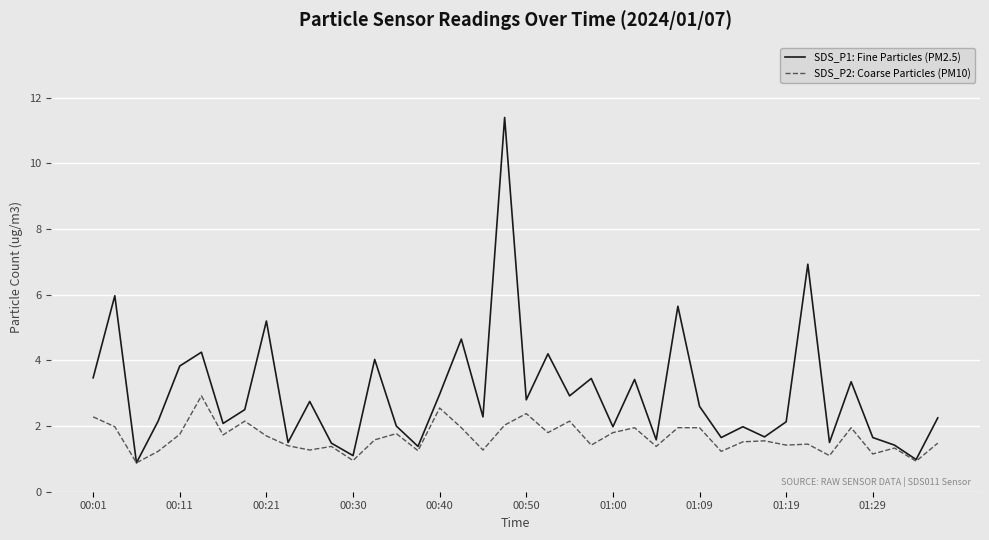

Rank the series by their average value, from highest to lowest.

SDS_P1: Fine Particles (PM2.5), SDS_P2: Coarse Particles (PM10)